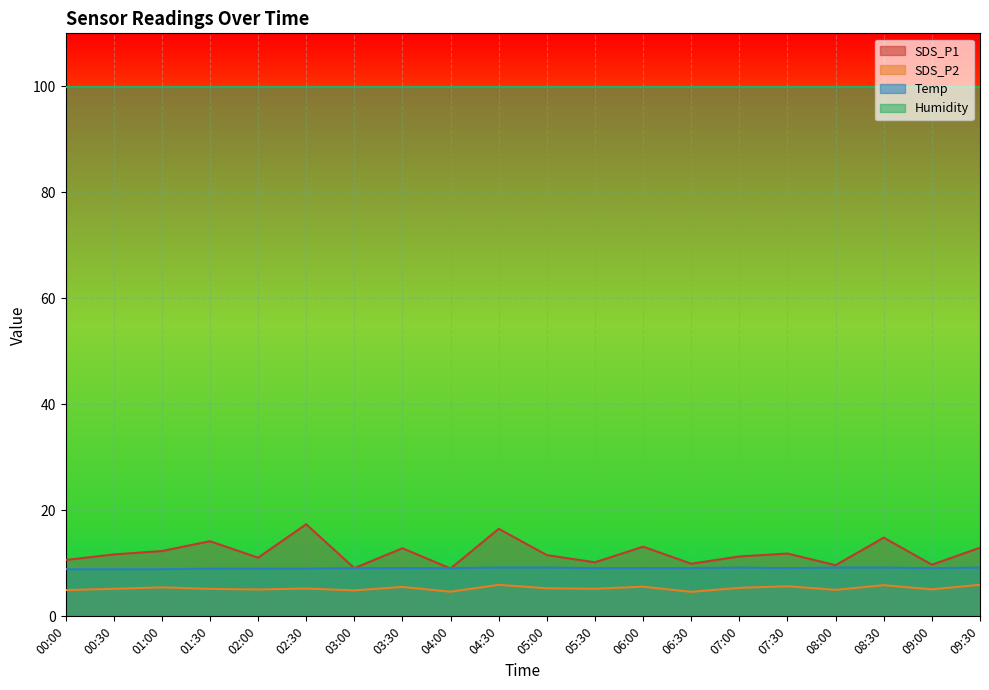

True or false: SDS_P1 has more than 2 points higher than both neighbors.

True